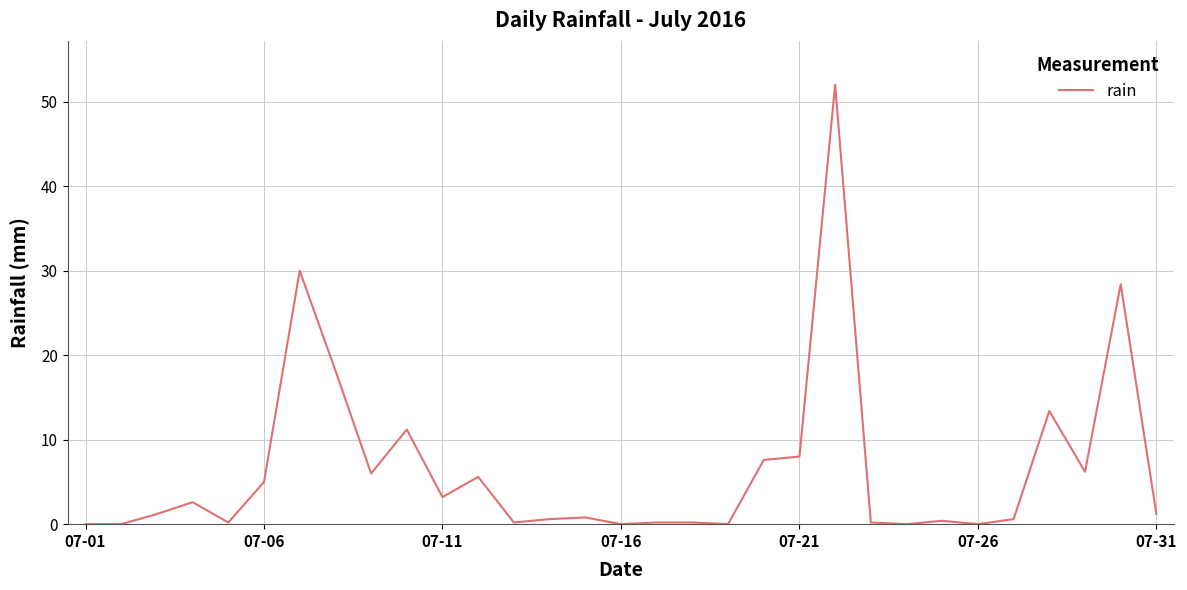

What is the difference between the maximum and minimum values?

52.0